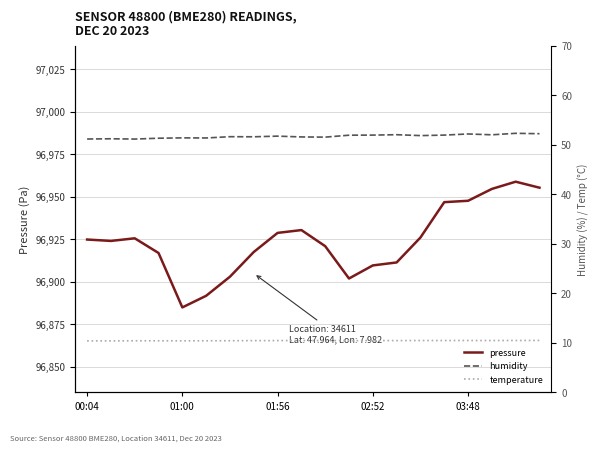

At how many categories does at least one series exceed 17733?

20